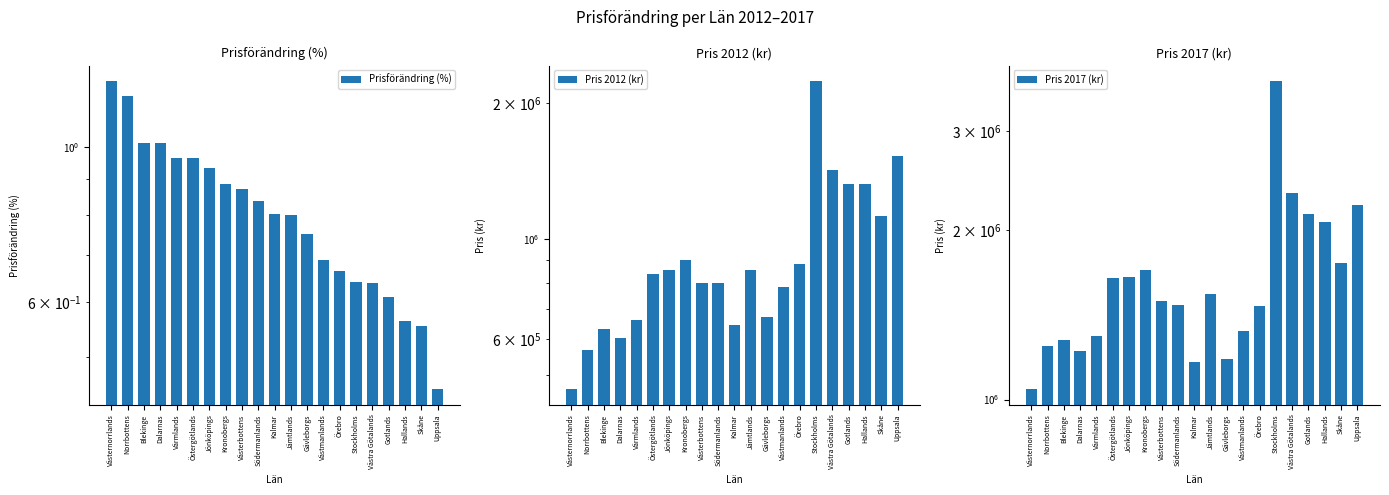

What are all the series names shown in the legend?

Prisförändring (%), Pris 2012 (kr), Pris 2017 (kr)